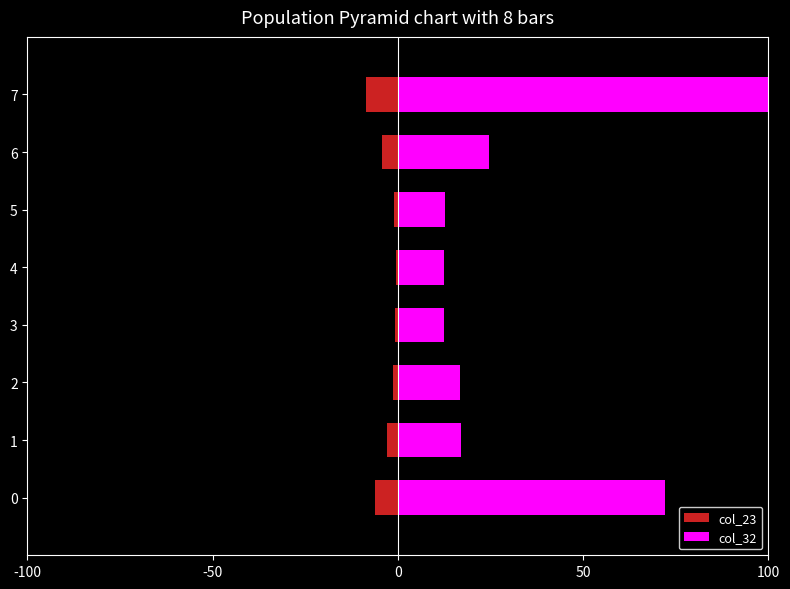

Does the chart contain any negative values?

Yes